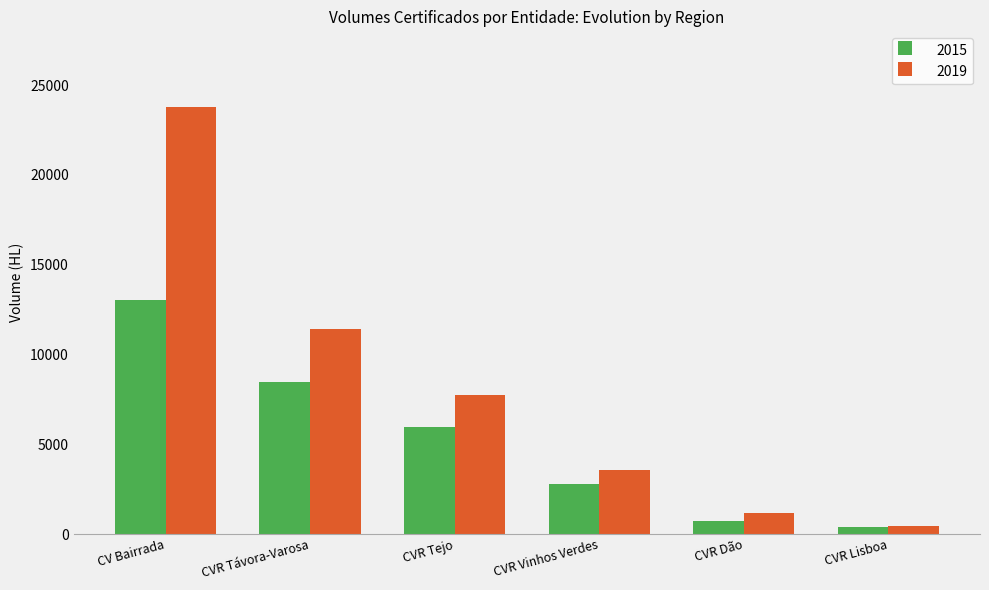

At which label does 2015 reach its peak?

CV Bairrada